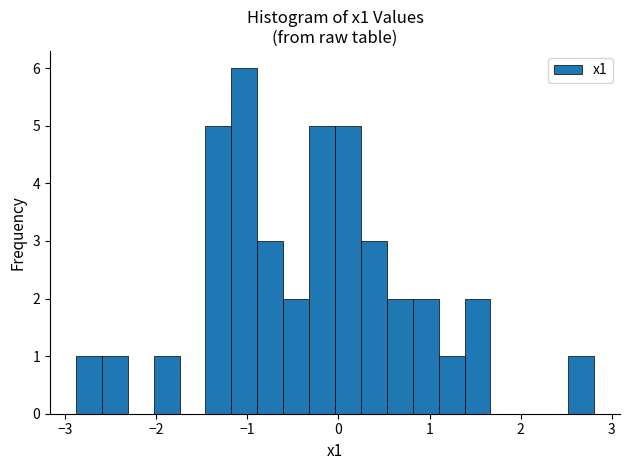

Around what value on the x-axis is the tallest bar? Give the approximate position of its centre, as read against the axis.

-1.0